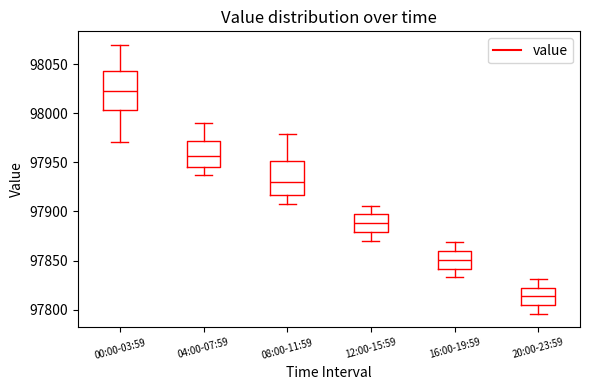

Which box's median line is the lowest?

20:00-23:59